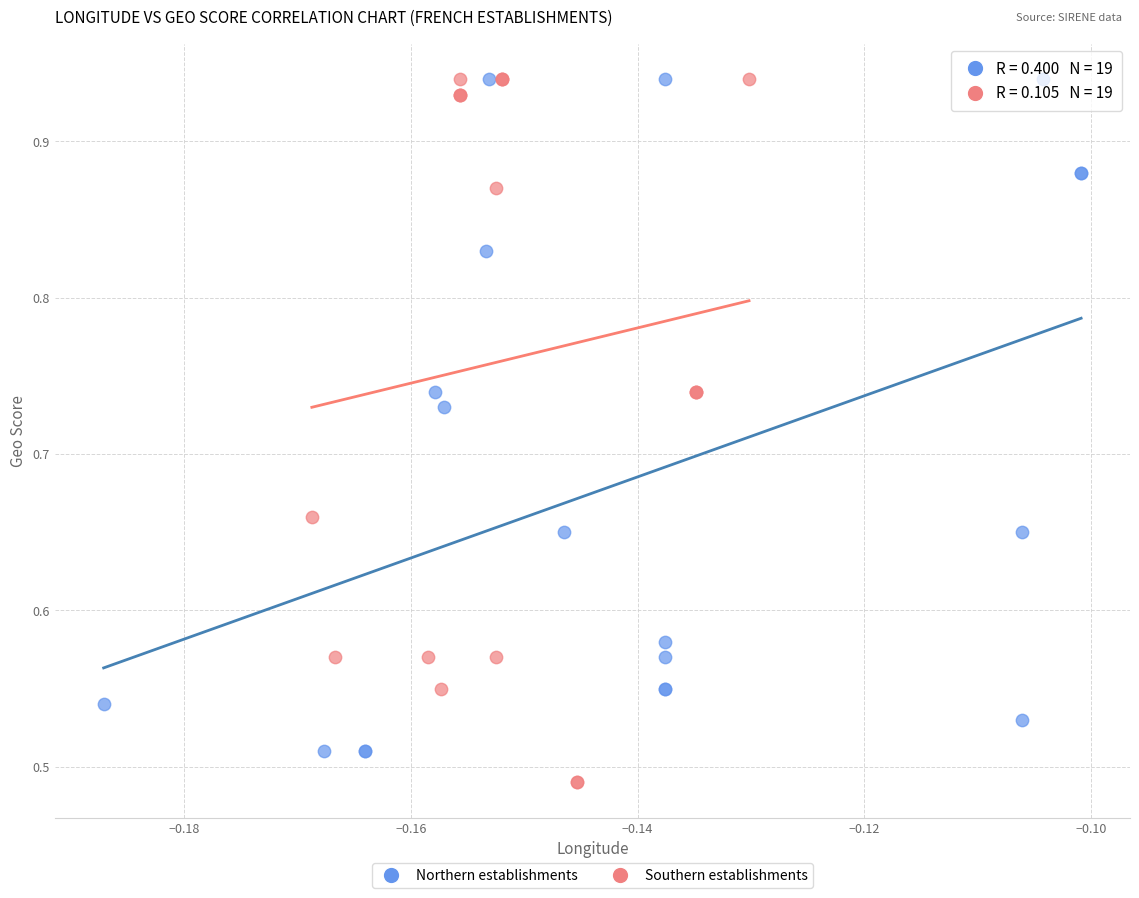

What are all the series names shown in the legend?

Northern establishments, Southern establishments